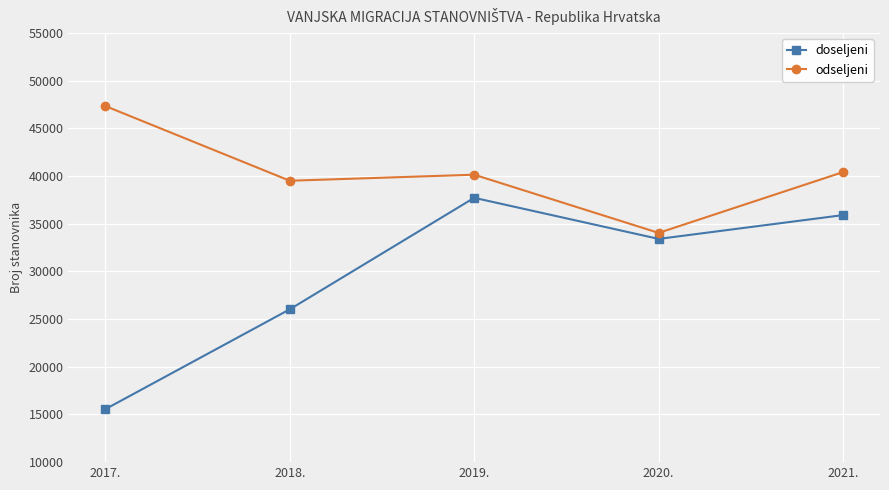

Which series changed the most between 2017. and 2019.?

doseljeni